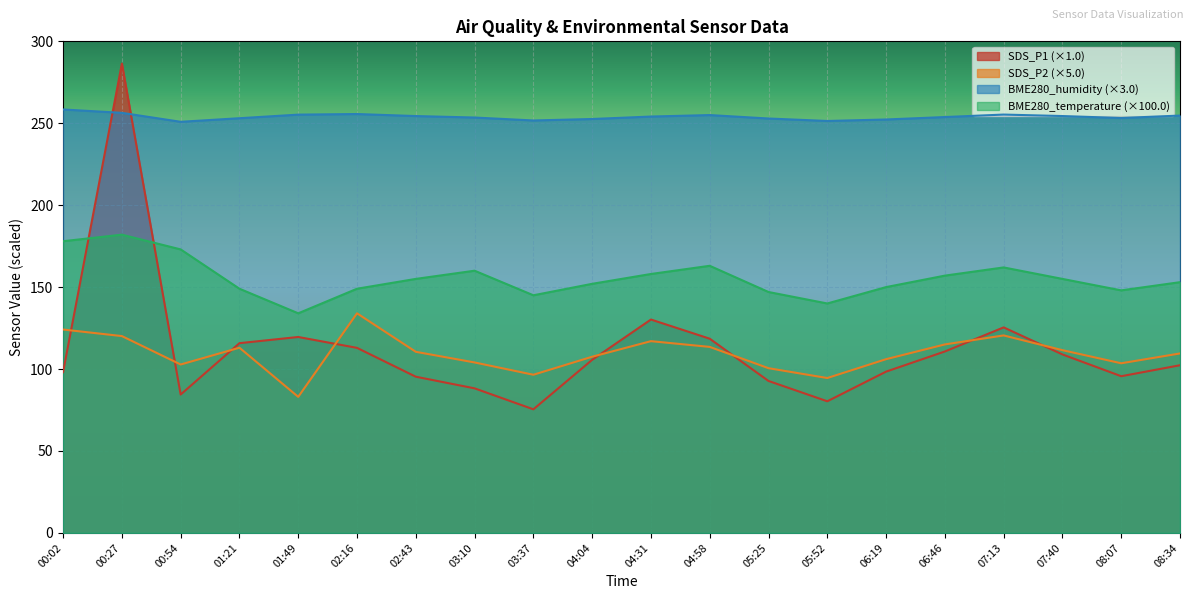

Is it true that BME280_humidity equals 364.7 at 06:46?

False